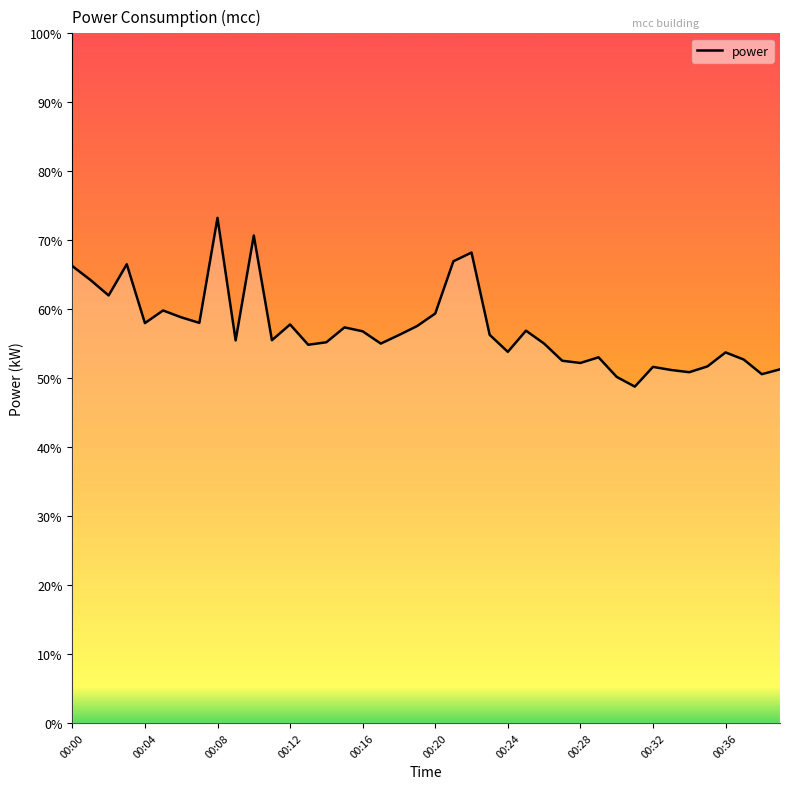

What is the difference between the maximum and second lowest values?

23.1